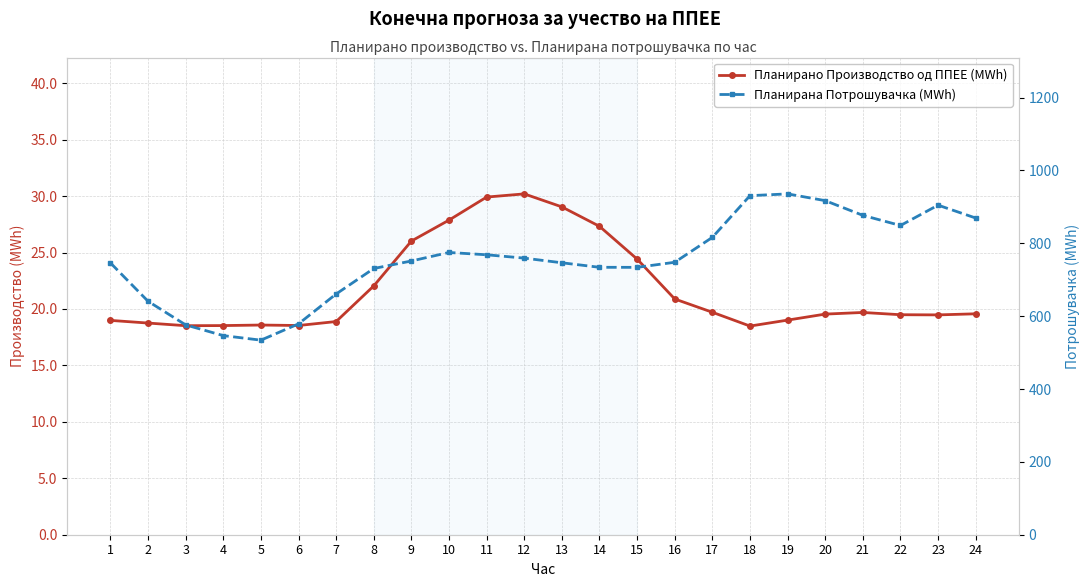

At which category is the sum across all series the highest?

19